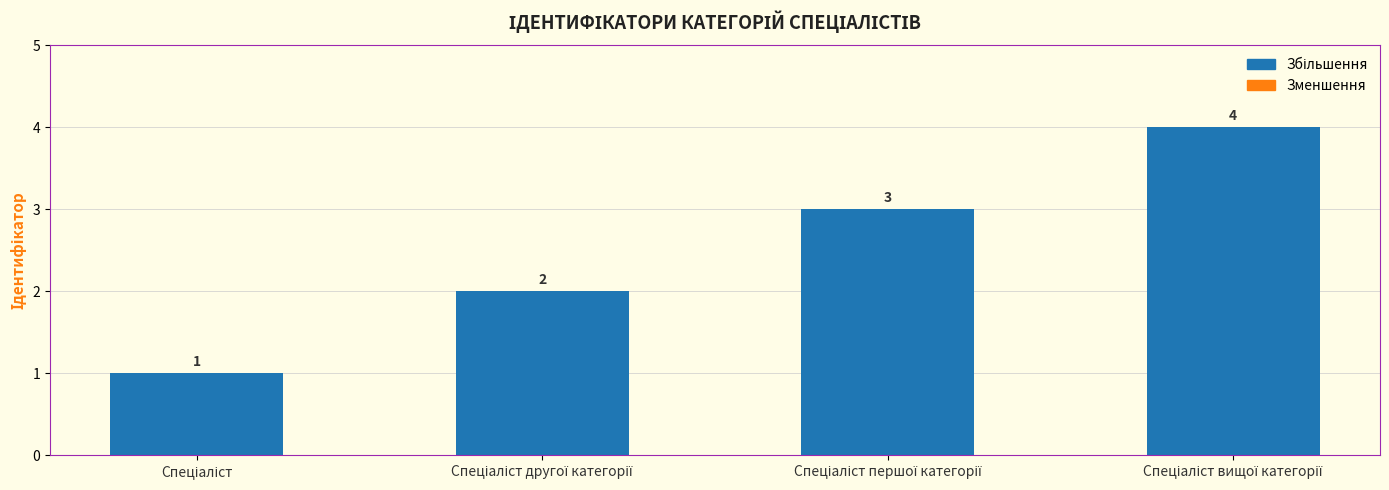

Are the bars grouped side by side (vs. stacked)?

No